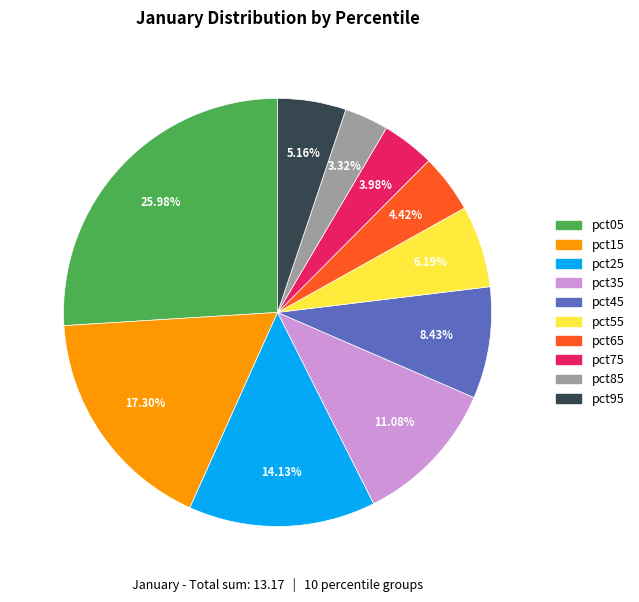

True or false: pct65 accounts for 15% of the total.

False